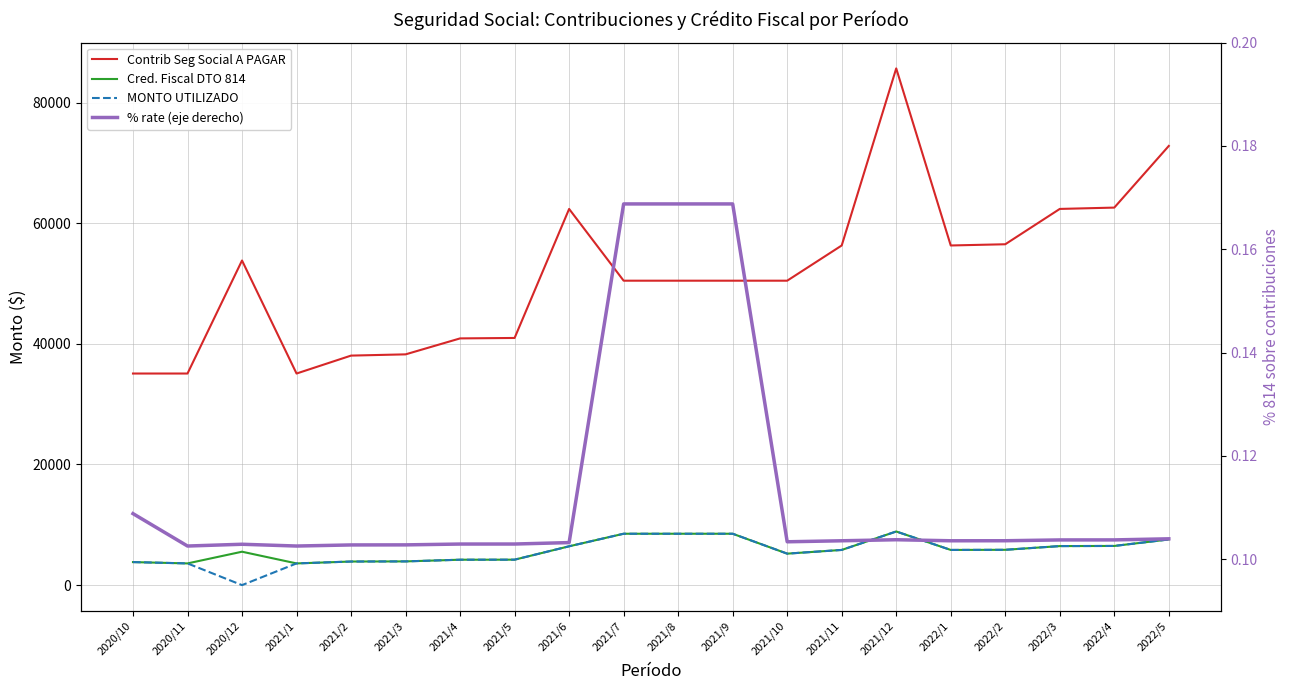

At how many categories does at least one series exceed 77744?

1